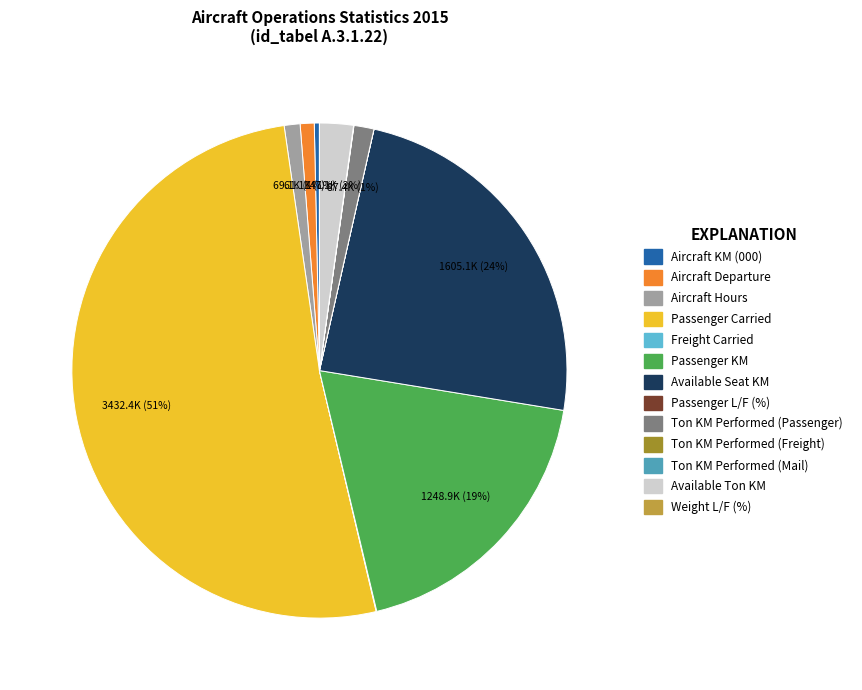

Which slice is the largest?

Passenger Carried